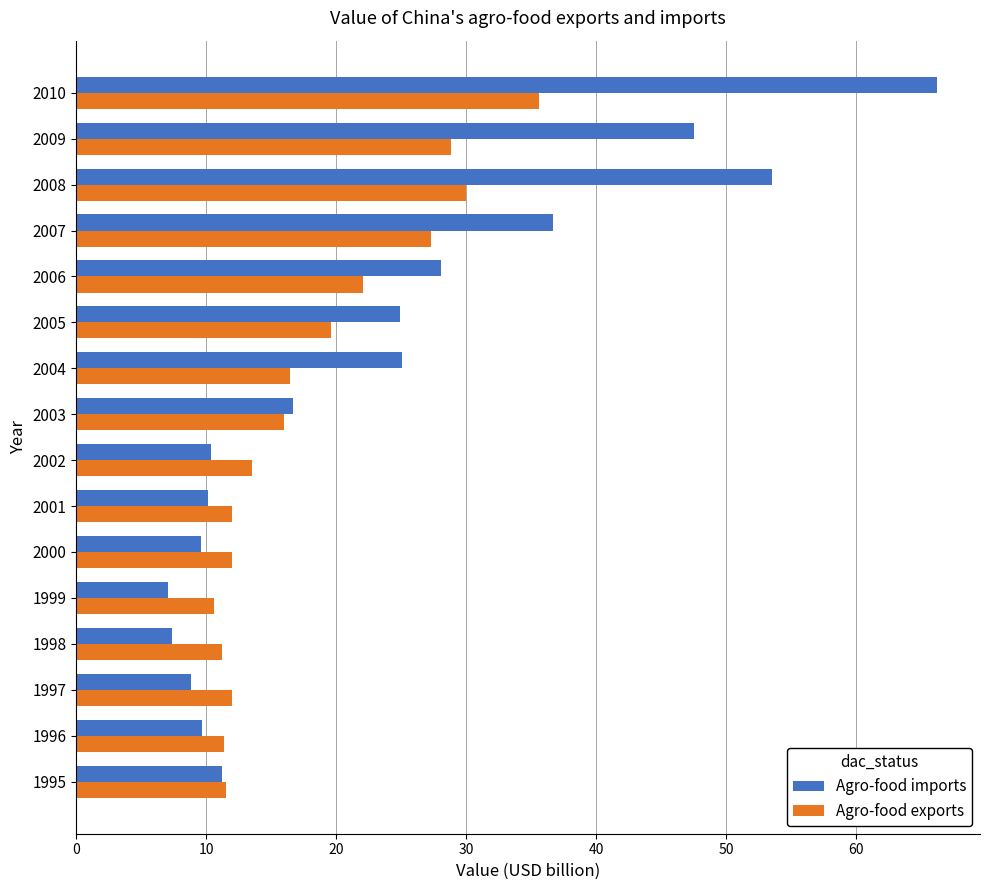

Is it true that Agro-food imports equals 11.2 at 1995?

True